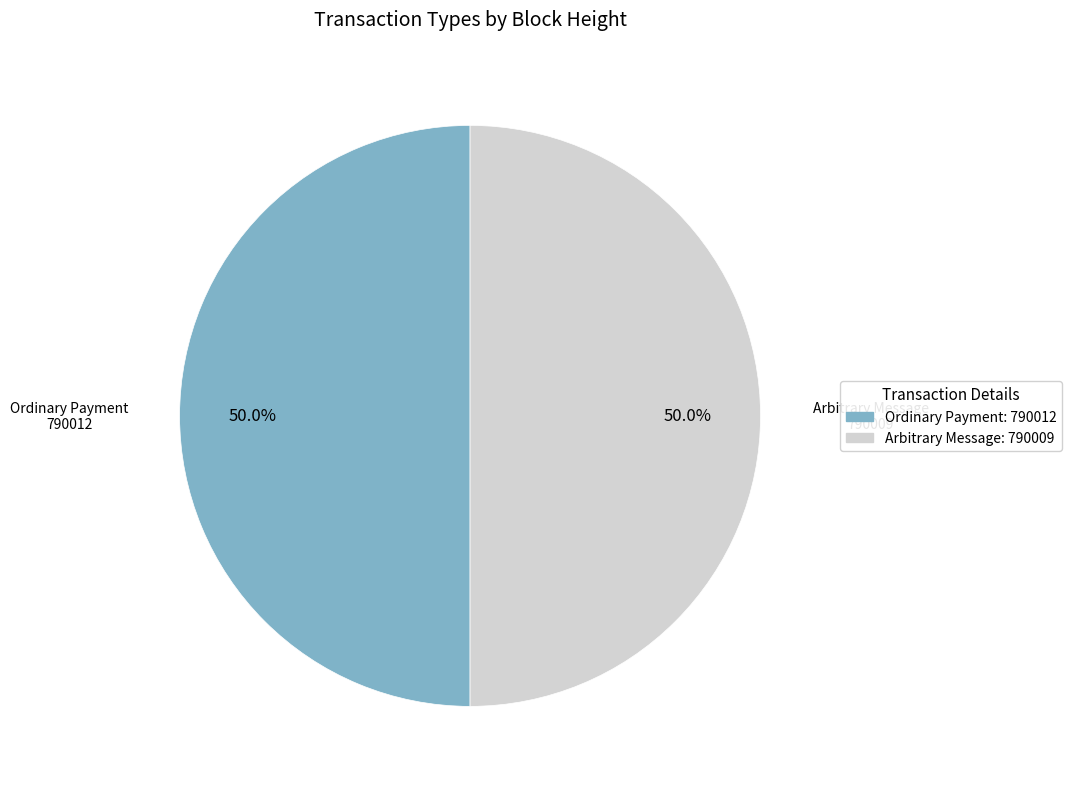

How many slices are in this pie chart?

2